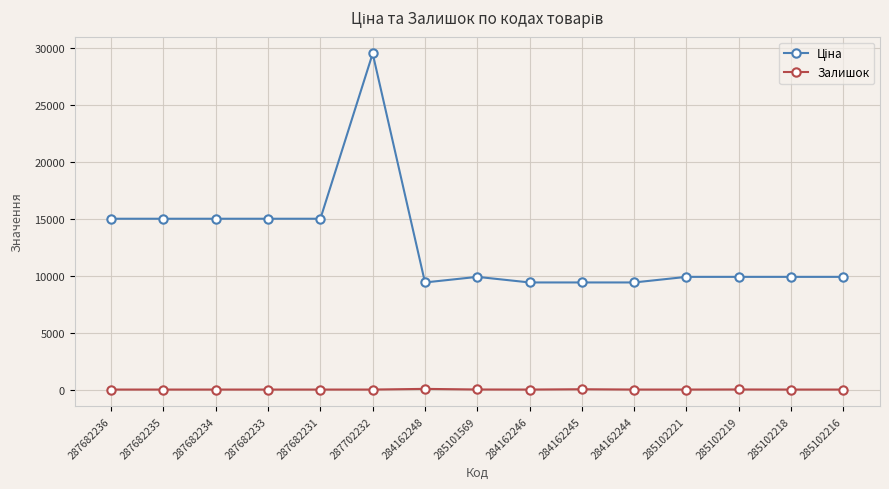

What is the difference between the maximum and second lowest values in the Залишок series?

59.0